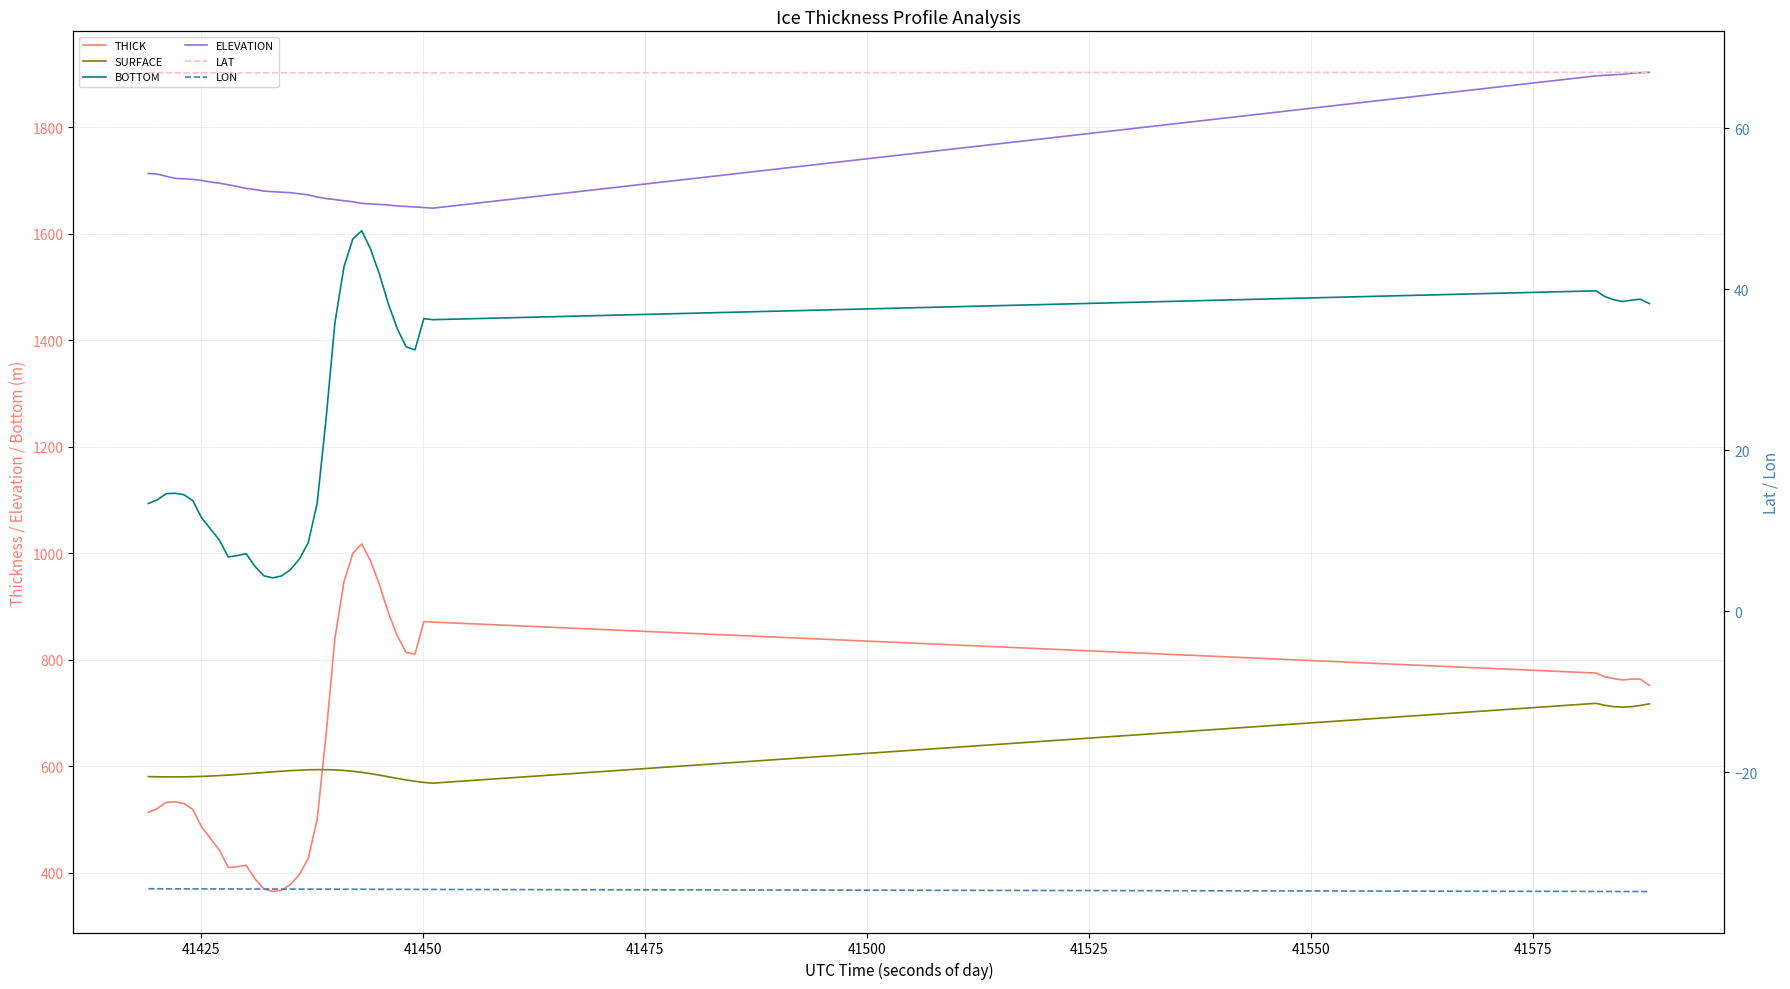

Is this an area chart (filled region under the line)?

No